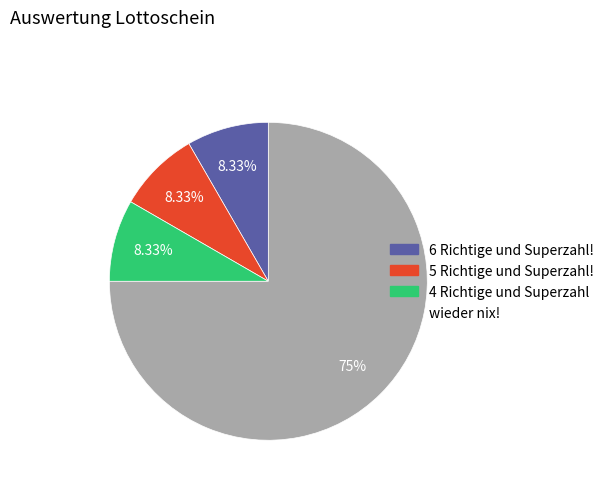

What portion of the pie excludes 6 Richtige und Superzahl!?

91.7%